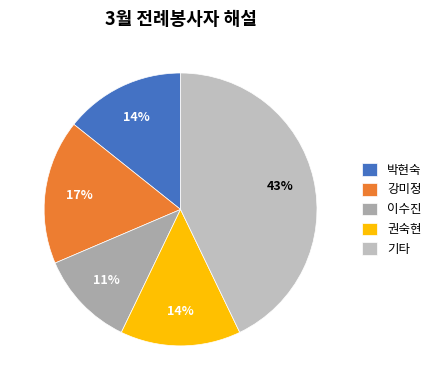

Does 박현숙 represent more than half of the total?

No